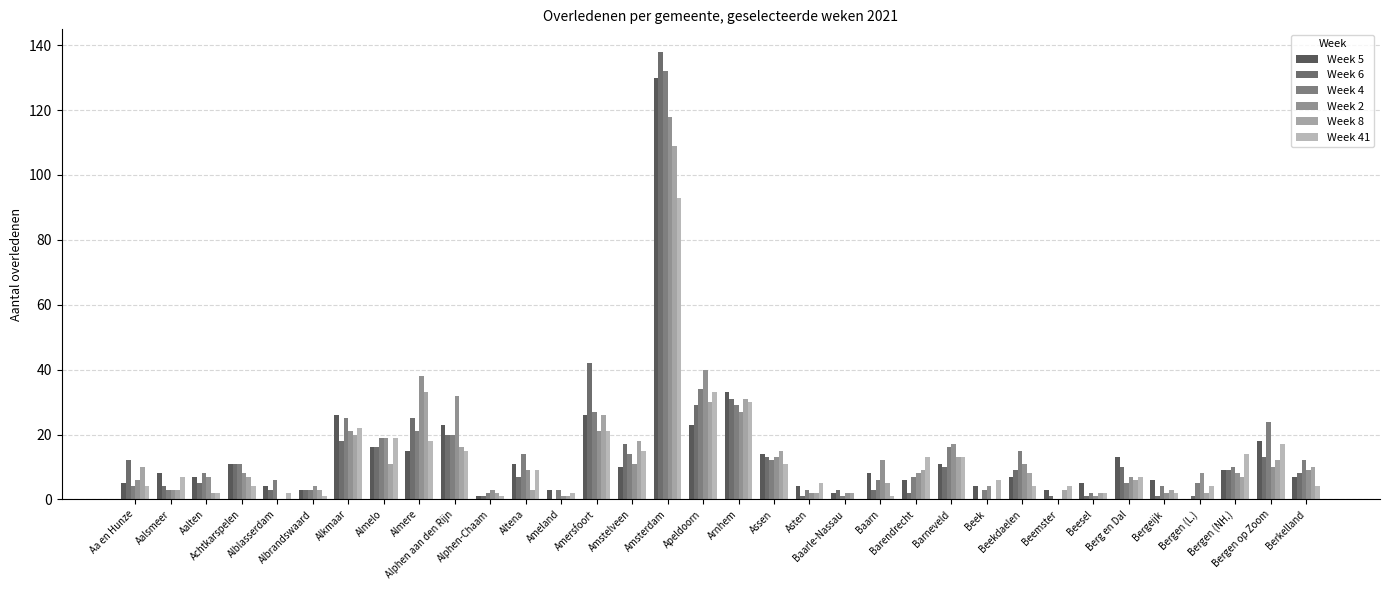

Where is Week 2 nearest to the value 59?

Apeldoorn